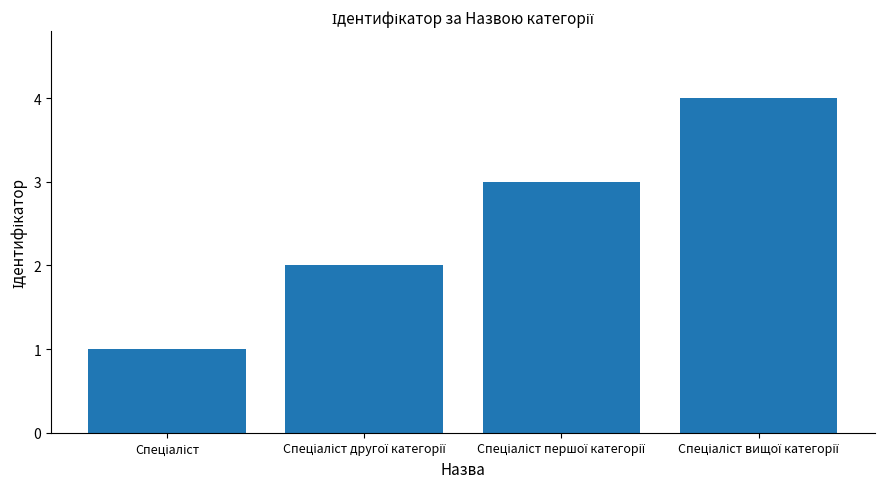

Reading left to right, list all the values displayed in this chart.

1	2	3	4